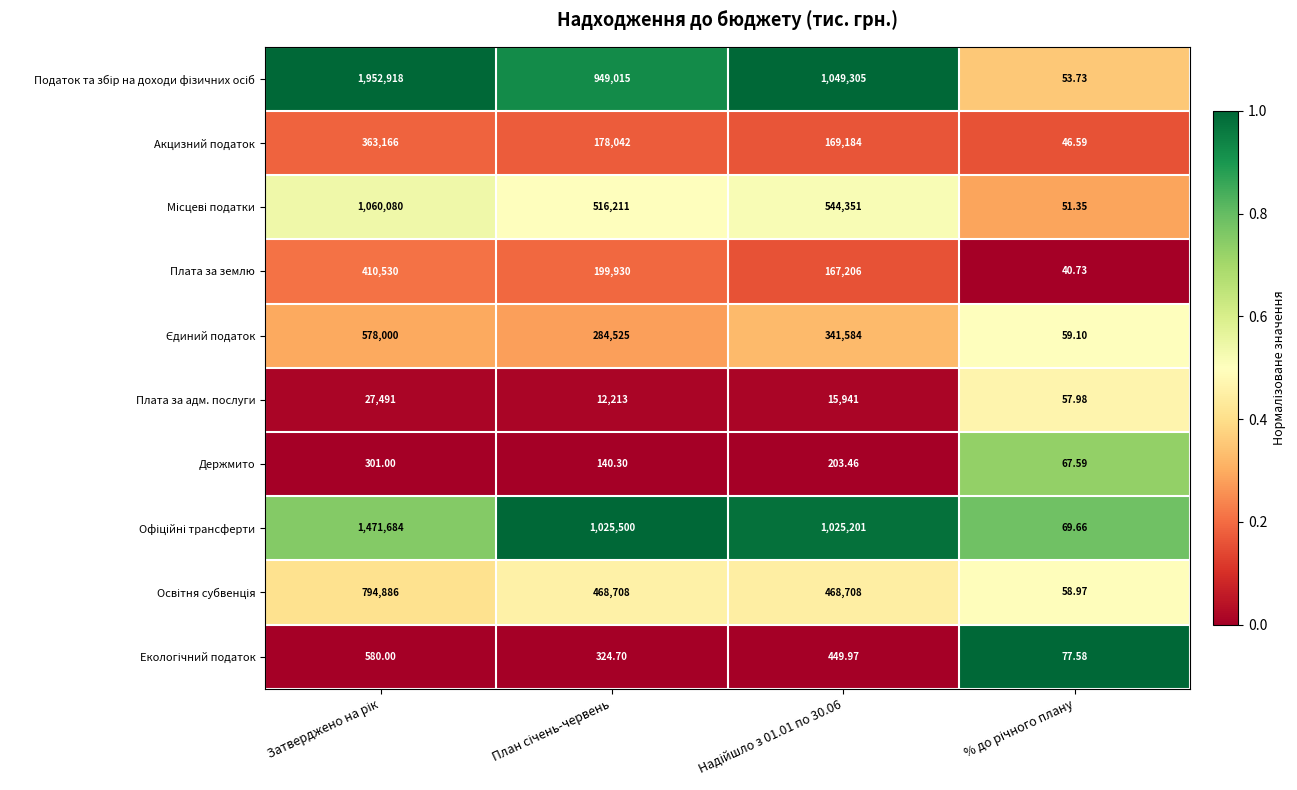

How many values in the Плата за землю series are below 199930?

2